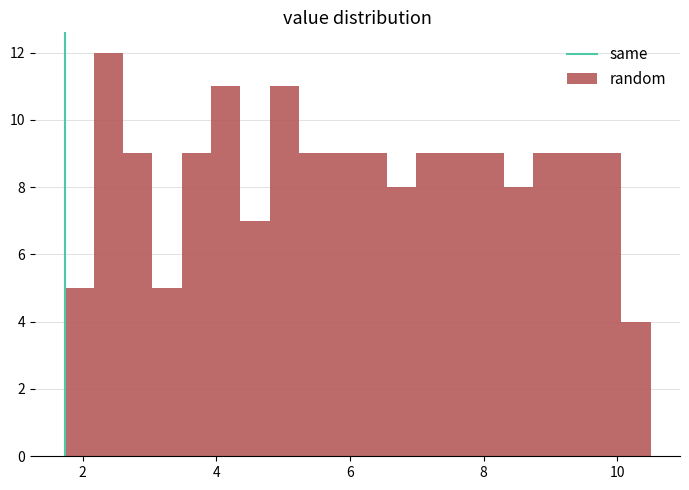

Read against the x-axis, roughly where is the centre of the tallest bar?

2.4